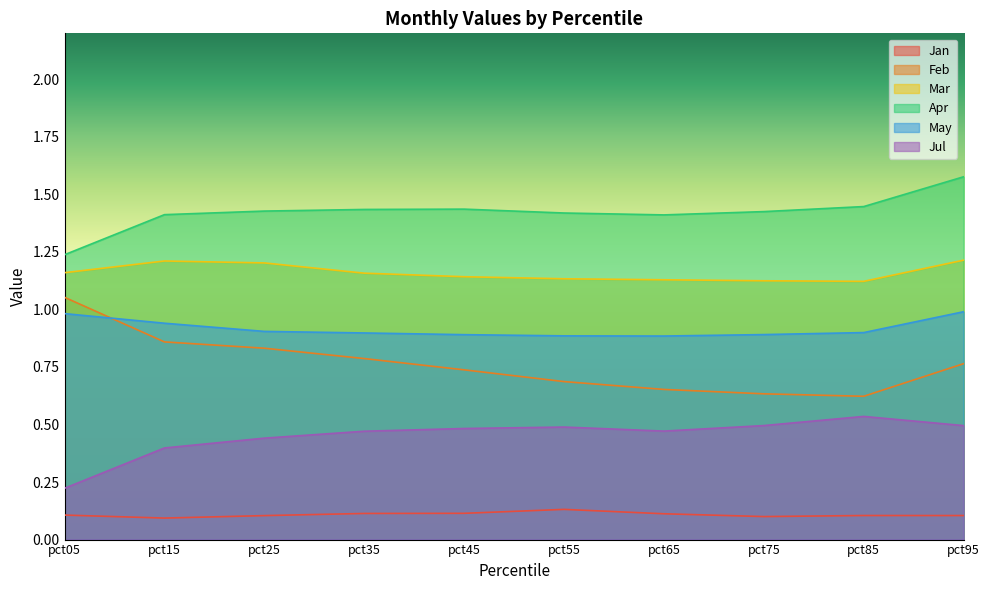

What is the difference between the second highest and minimum values in the May series?

0.1